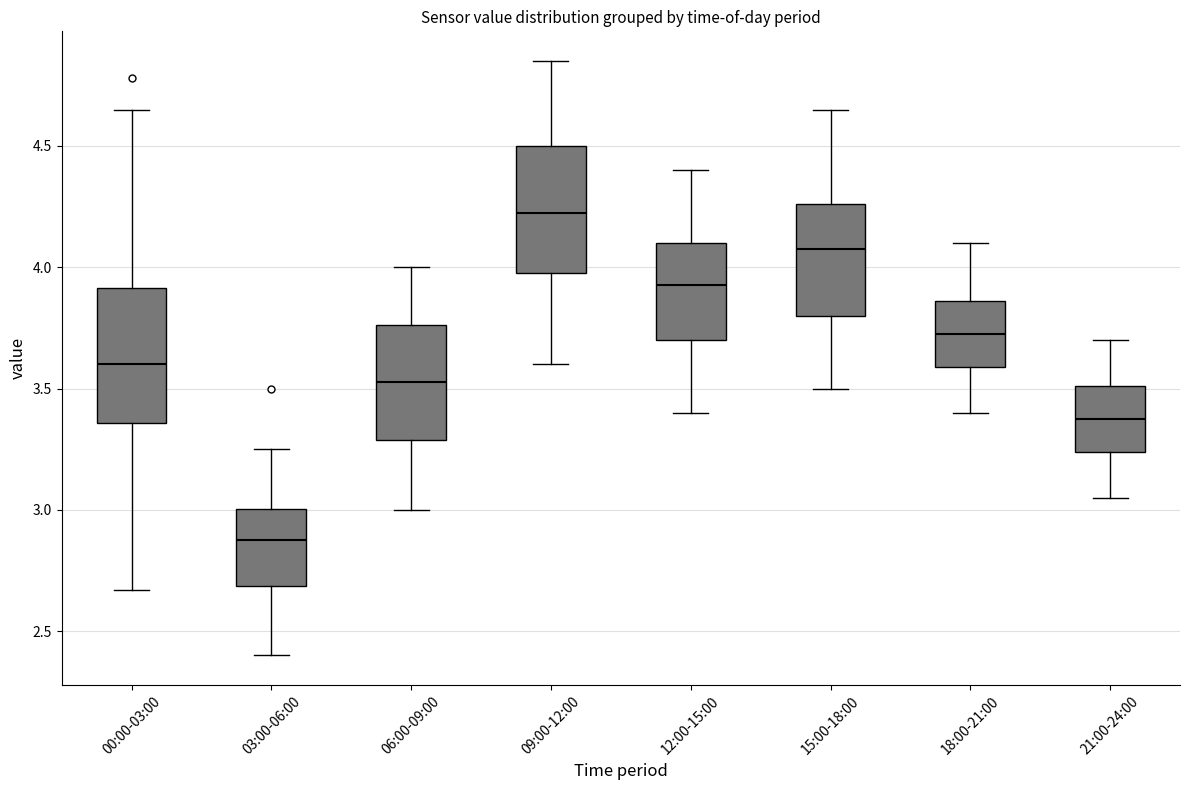

Which box has the lowest median line?

03:00-06:00